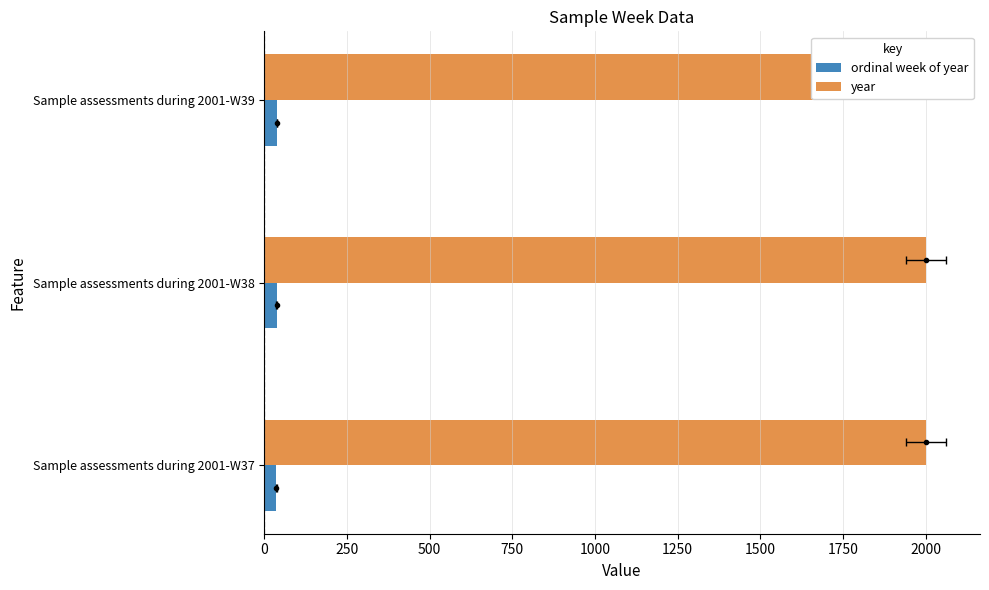

Which series has the widest spread of values?

ordinal week of year